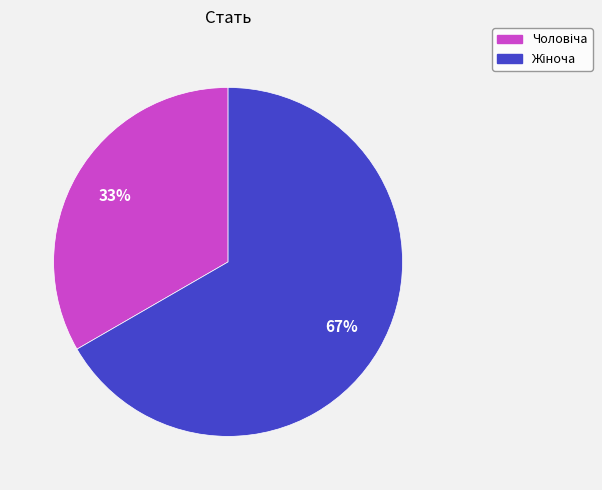

To the nearest percent, what is the average slice percentage?

50%